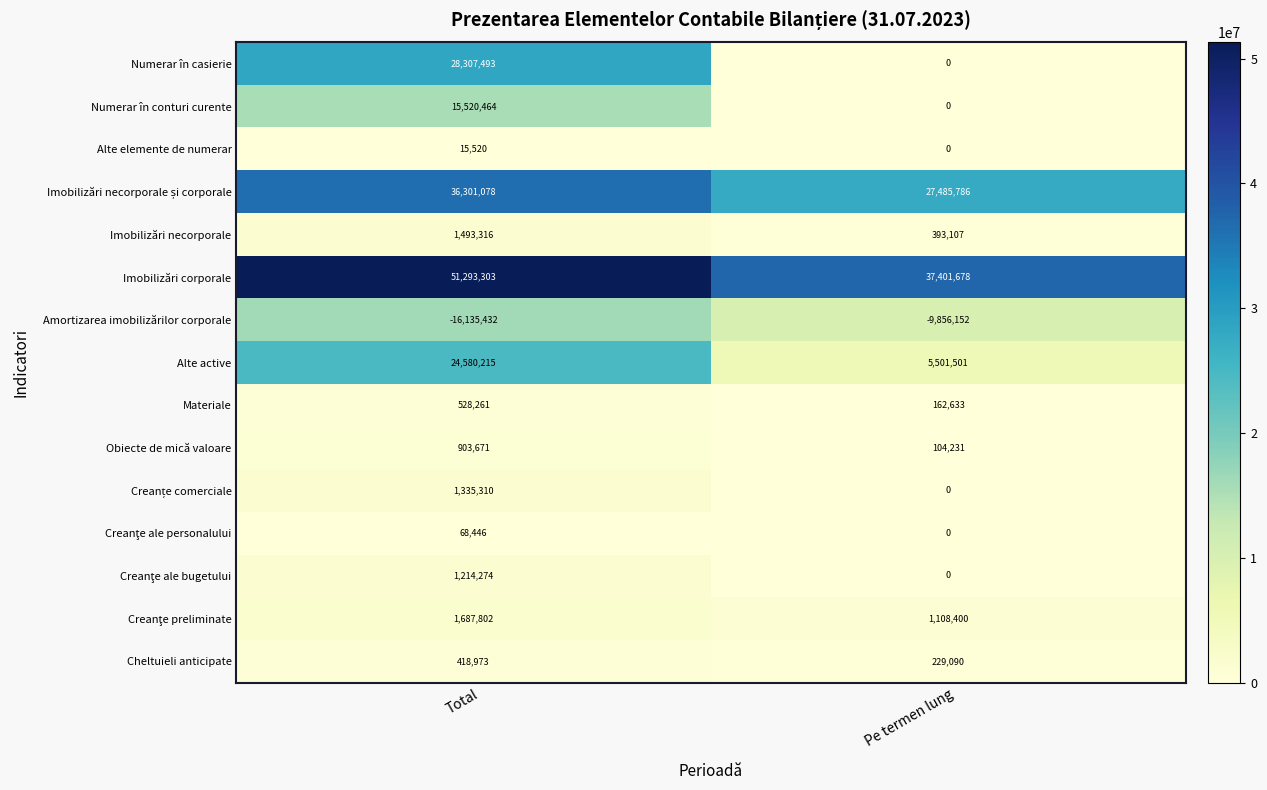

What is the difference between the Alte elemente de numerar values at Total and Pe termen lung?

15520